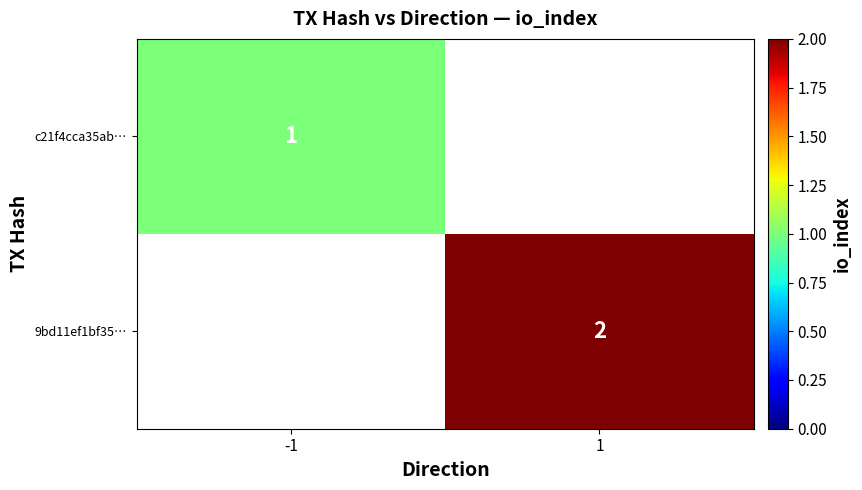

The value of 9bd11ef1bf35… at 1 is 2. True or false?

True